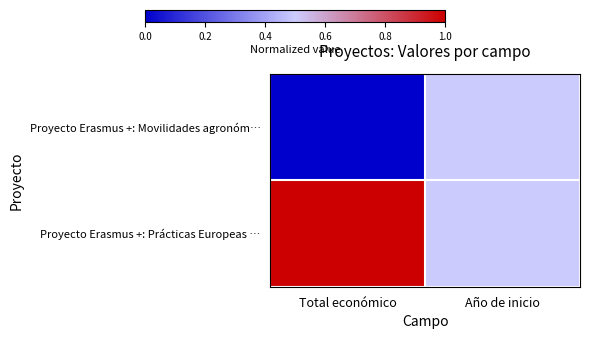

List the series in order of their overall mean, lowest first.

Proyecto Erasmus +: Movilidades agronóm…, Proyecto Erasmus +: Prácticas Europeas …